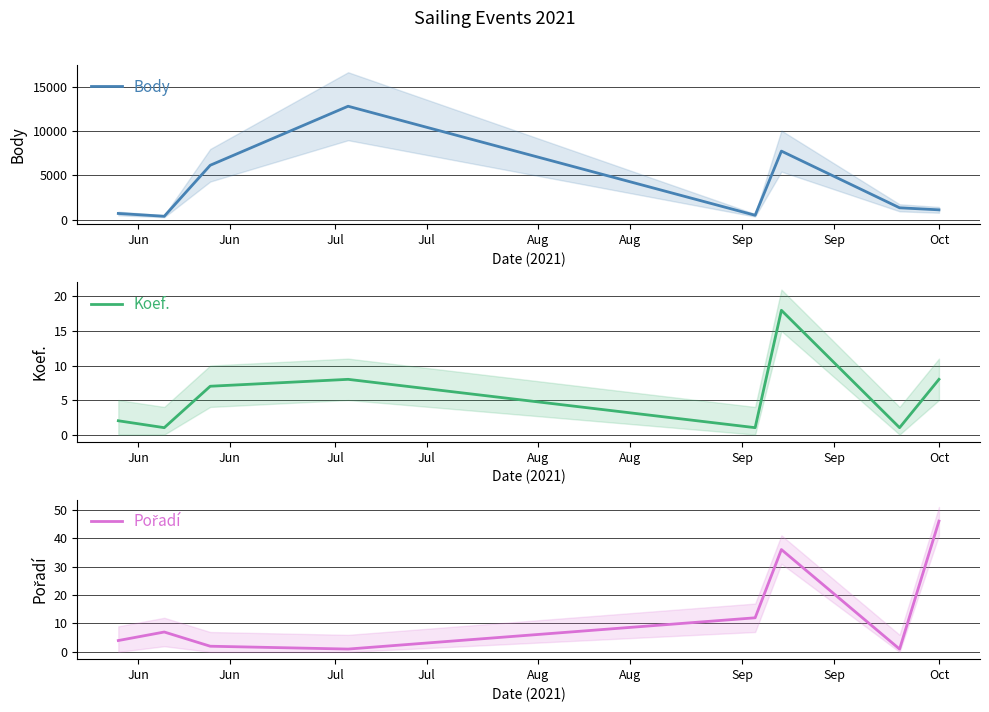

What is the maximum value for Pořadí?

46